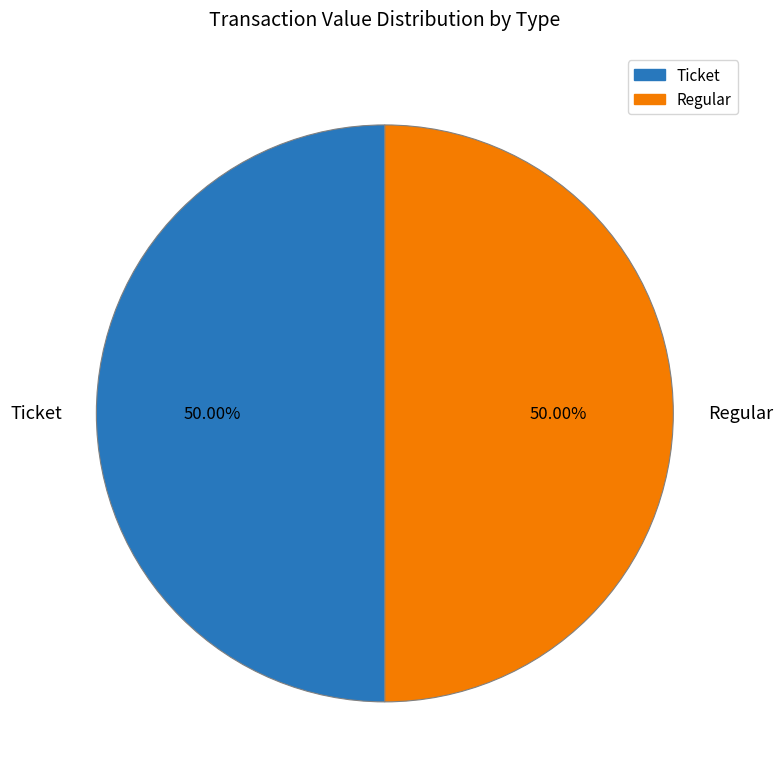

What is the ratio of the value at Regular to the value at Ticket?

1.0